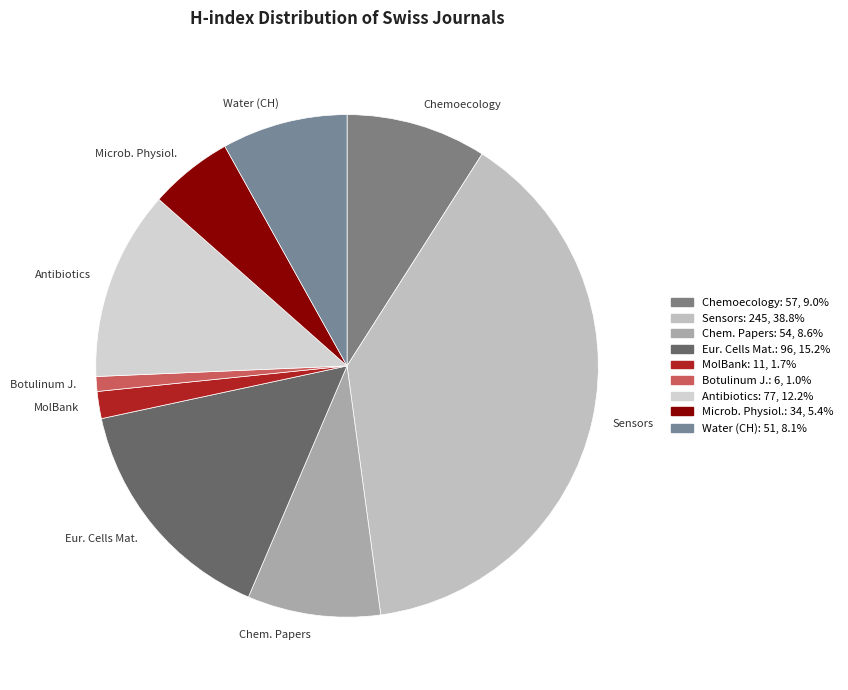

Approximately how many times larger is the value at Botulinum J. compared to MolBank?

0.5